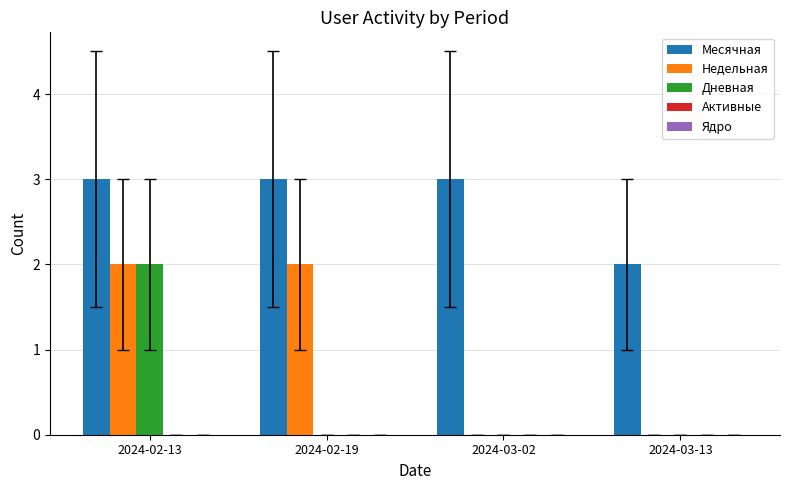

Count the number of data series in this chart.

3